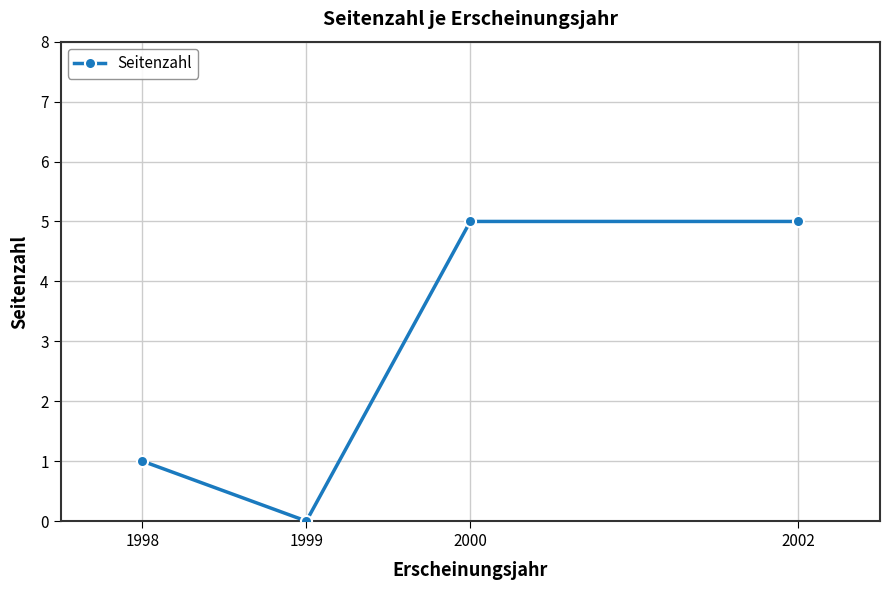

How many values are below 5?

2